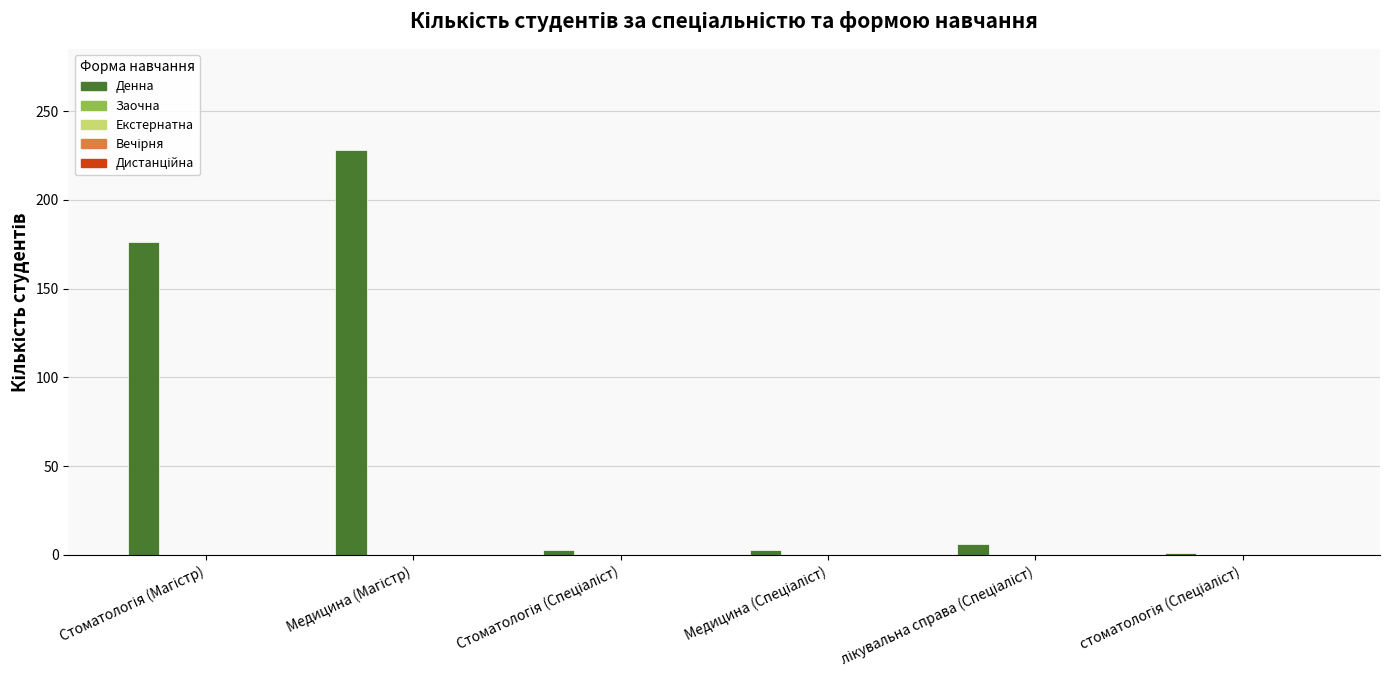

Reading left to right, transcribe all the data shown in this chart.

176	228	3	3	6	1